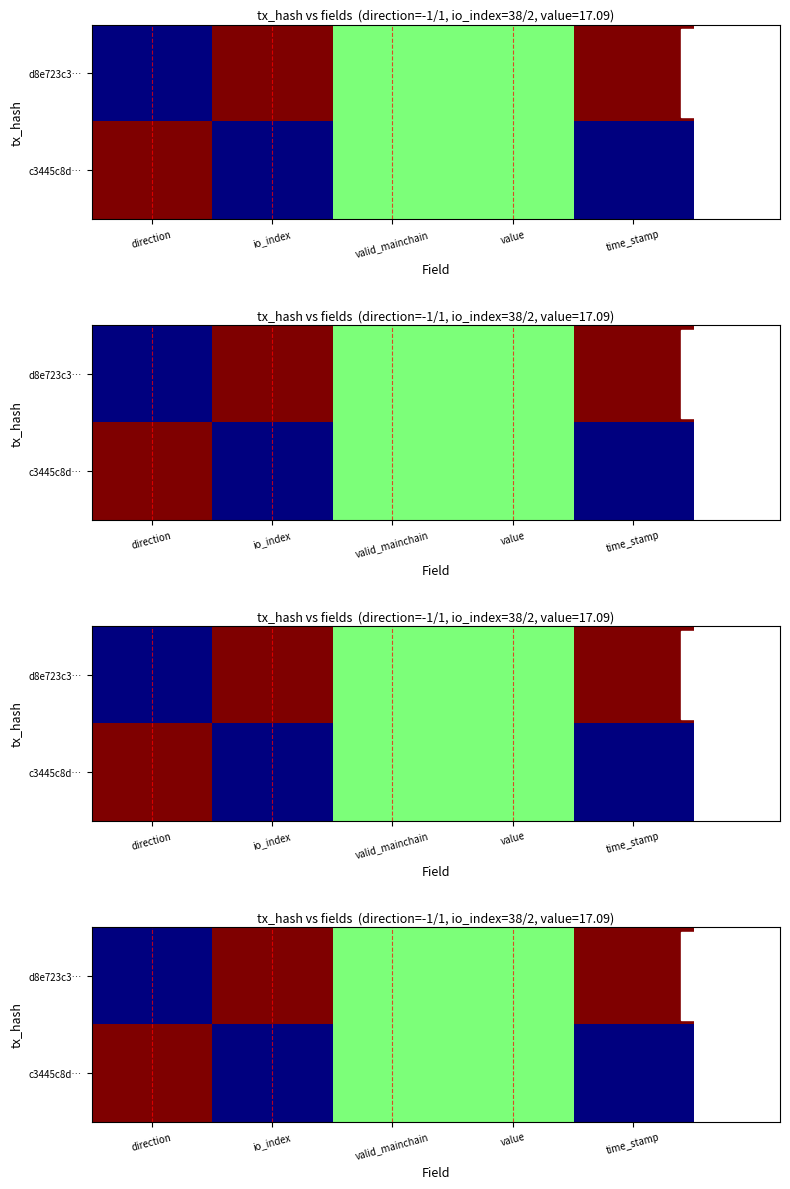

What is the maximum value for c3445c8d…?

1.0